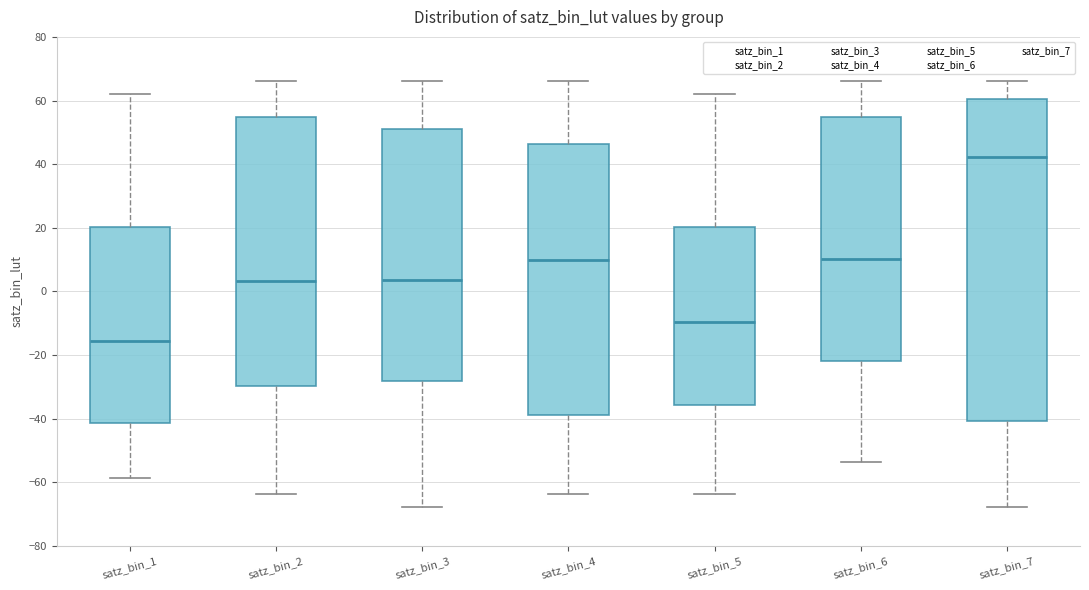

Comparing the boxes themselves (not the whiskers), which one is the tallest?

satz_bin_7